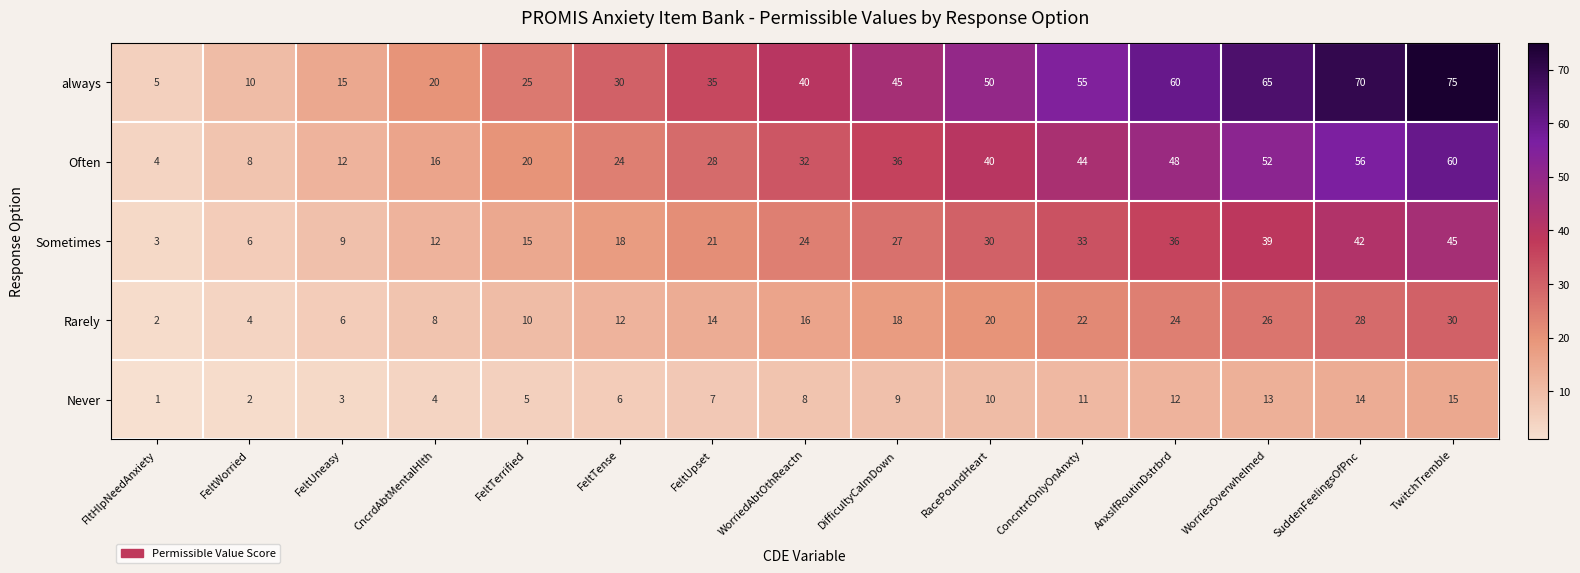

What is the spread (max minus min) of values at TwitchTremble?

60